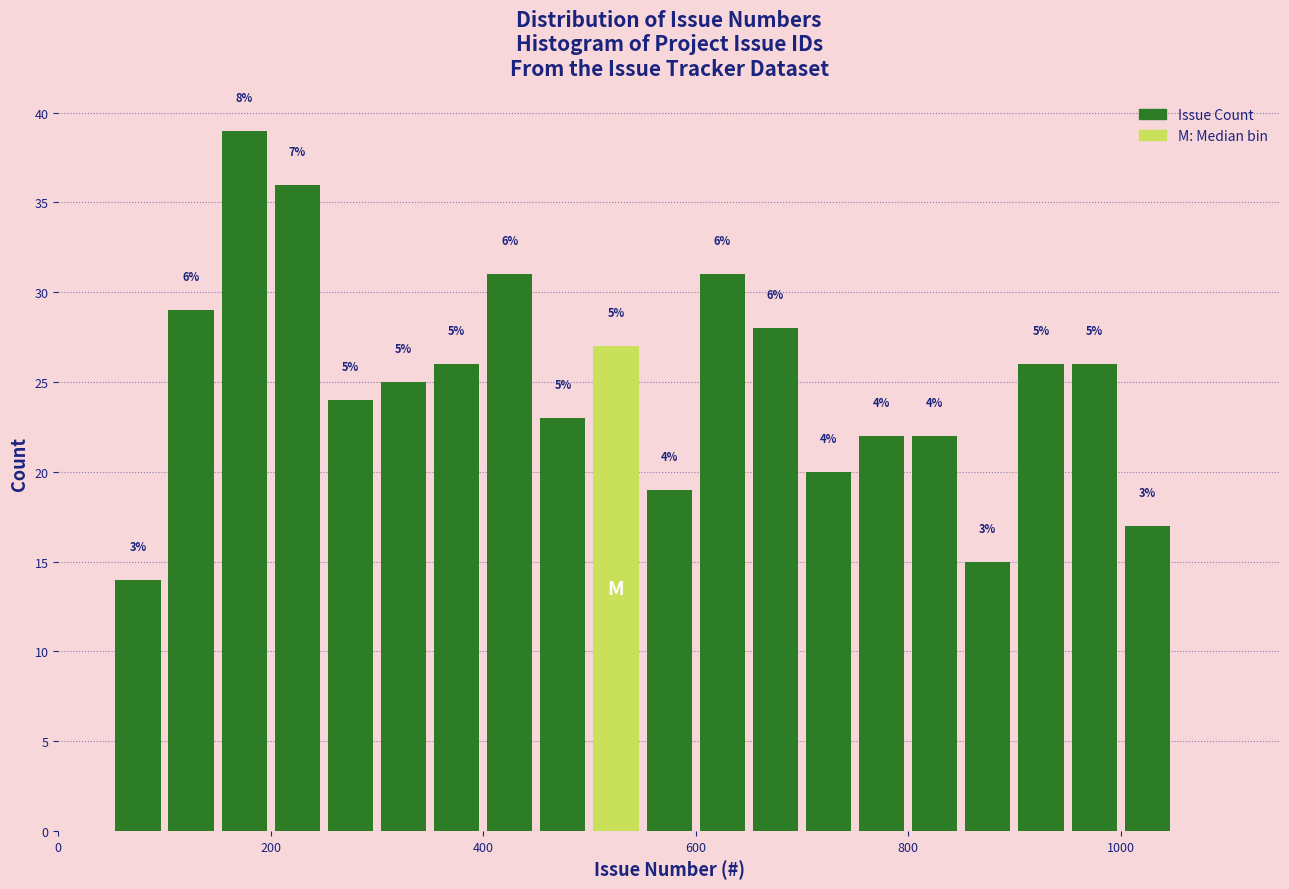

Around what value on the x-axis is the tallest bar? Give the approximate position of its centre, as read against the axis.

180